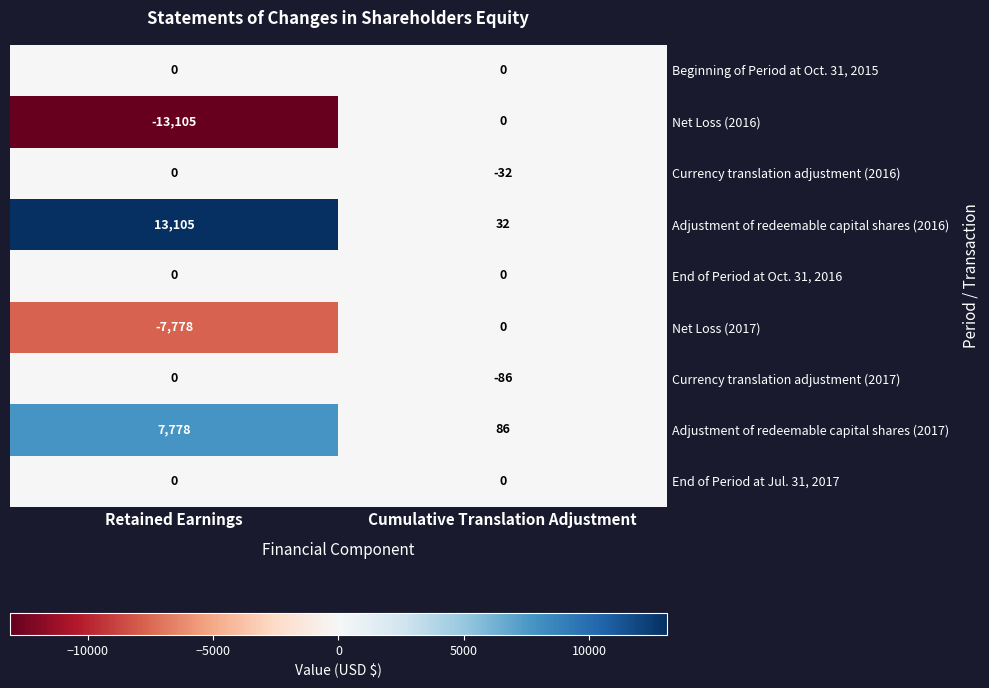

Which series has the largest total across all categories?

Adjustment of redeemable capital shares (2016)